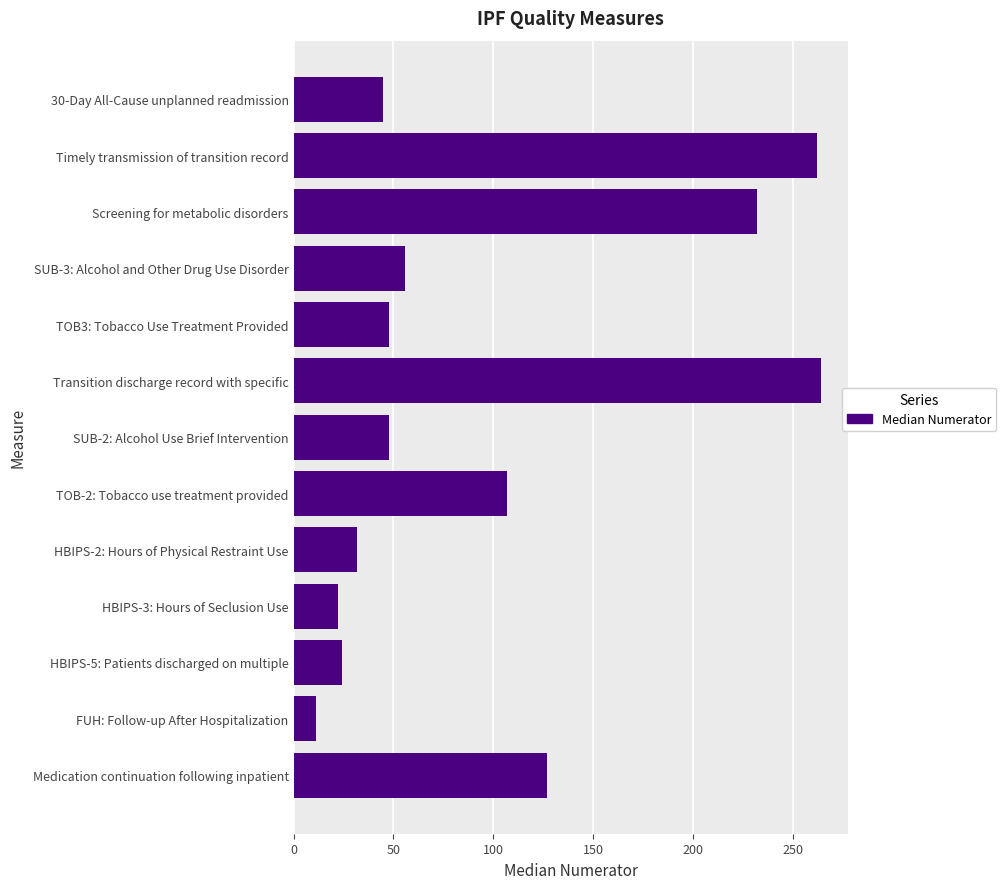

How many categories are shown in the chart?

13